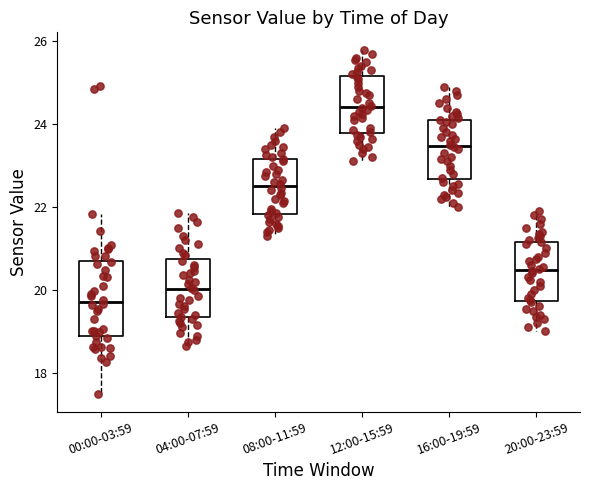

Reading left to right, transcribe this box plot: for each box, give where its median line is, the range the box spans, and where its two whiskers end, as read against the y-axis. The values are not printed on the chart, so give them approximately, as read against the axis.

00:00-03:59: median 19.8, box 18.8 to 20.8, whiskers 17.4 to 21.8
04:00-07:59: median 20.0, box 19.4 to 20.8, whiskers 18.6 to 21.8
08:00-11:59: median 22.6, box 21.8 to 23.2, whiskers 21.4 to 24.0
12:00-15:59: median 24.4, box 23.8 to 25.2, whiskers 23.2 to 25.8
16:00-19:59: median 23.4, box 22.6 to 24.2, whiskers 22.0 to 25.0
20:00-23:59: median 20.4, box 19.8 to 21.2, whiskers 19.0 to 22.0